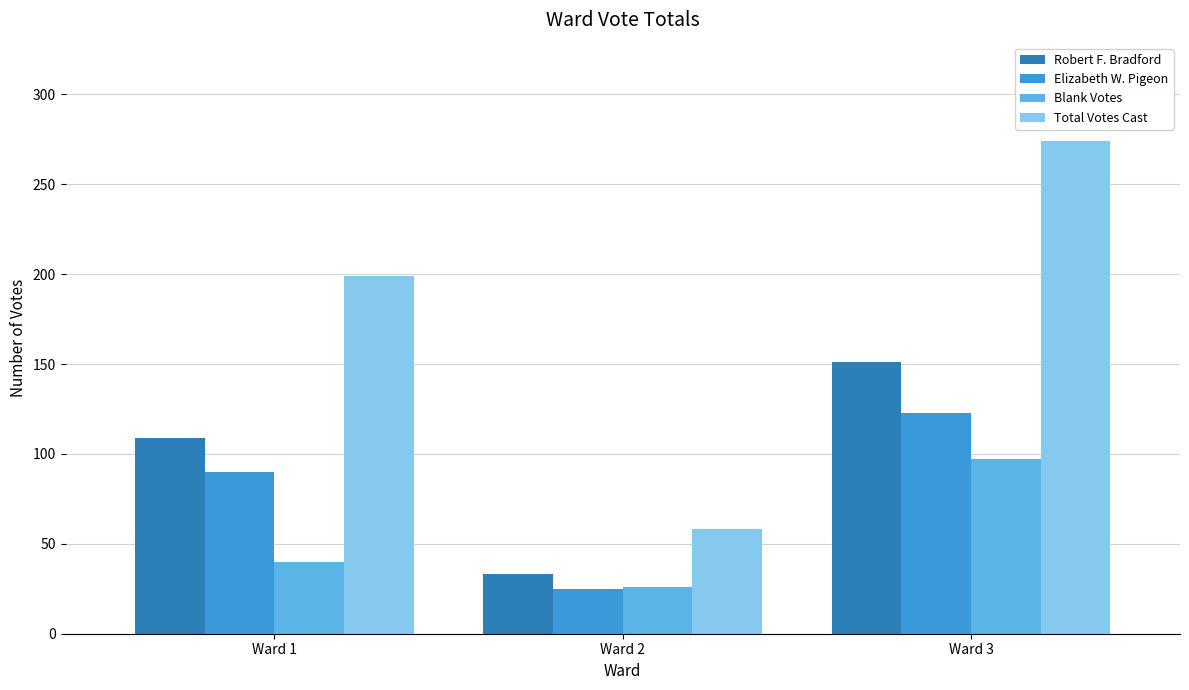

Which series has the largest range (max minus min)?

Total Votes Cast